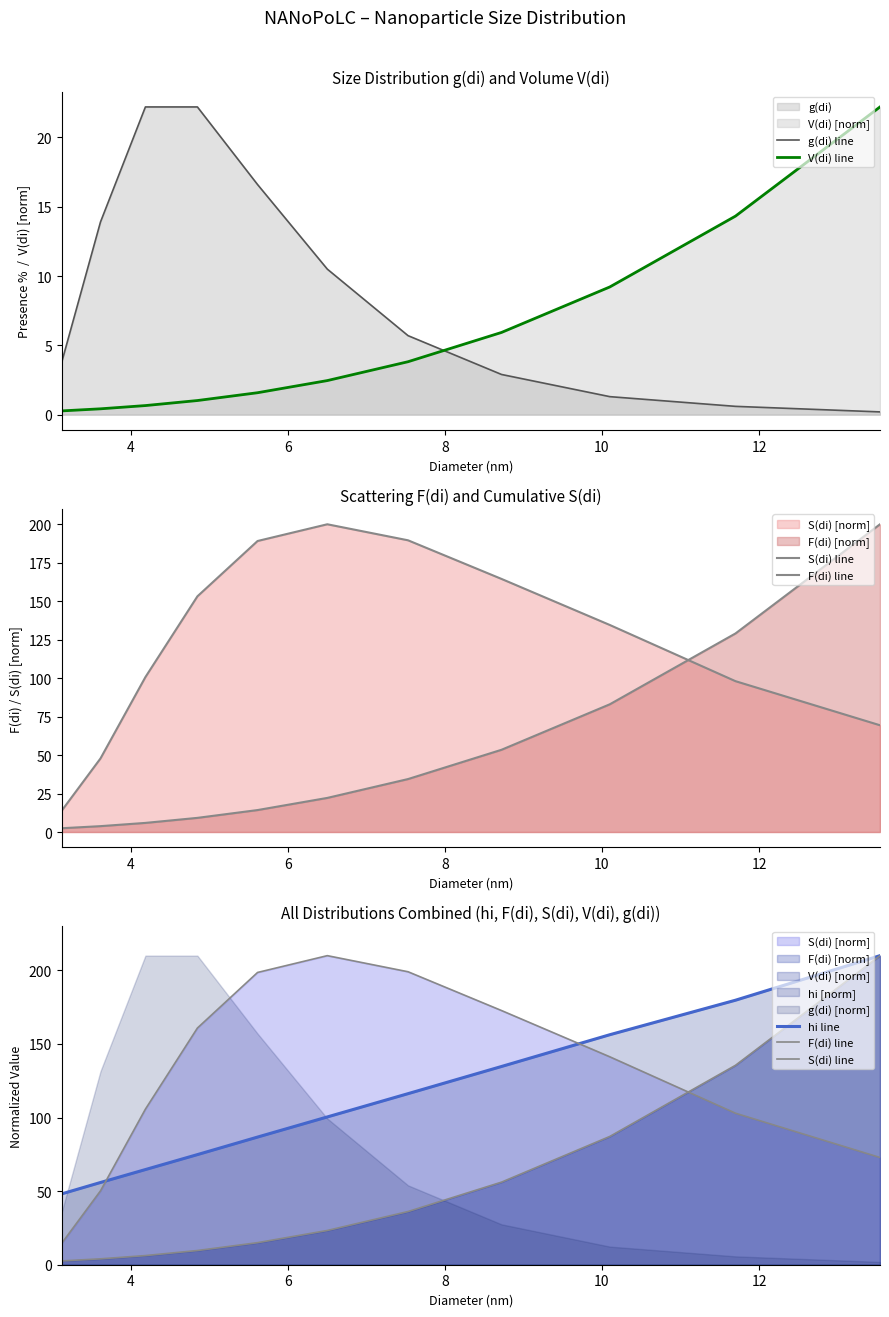

True or false: g(di) line and hi line cross at least once.

False